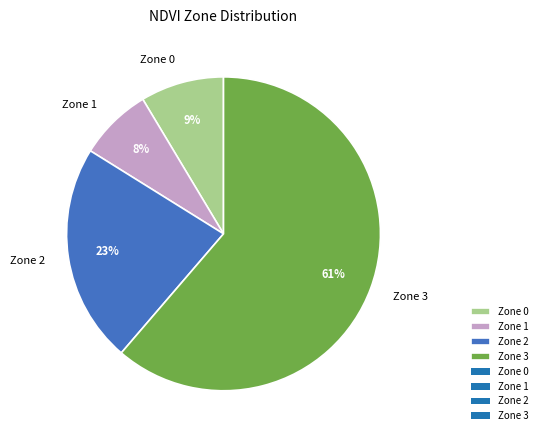

Approximately how many times larger is the value at Zone 2 compared to Zone 3?

0.4